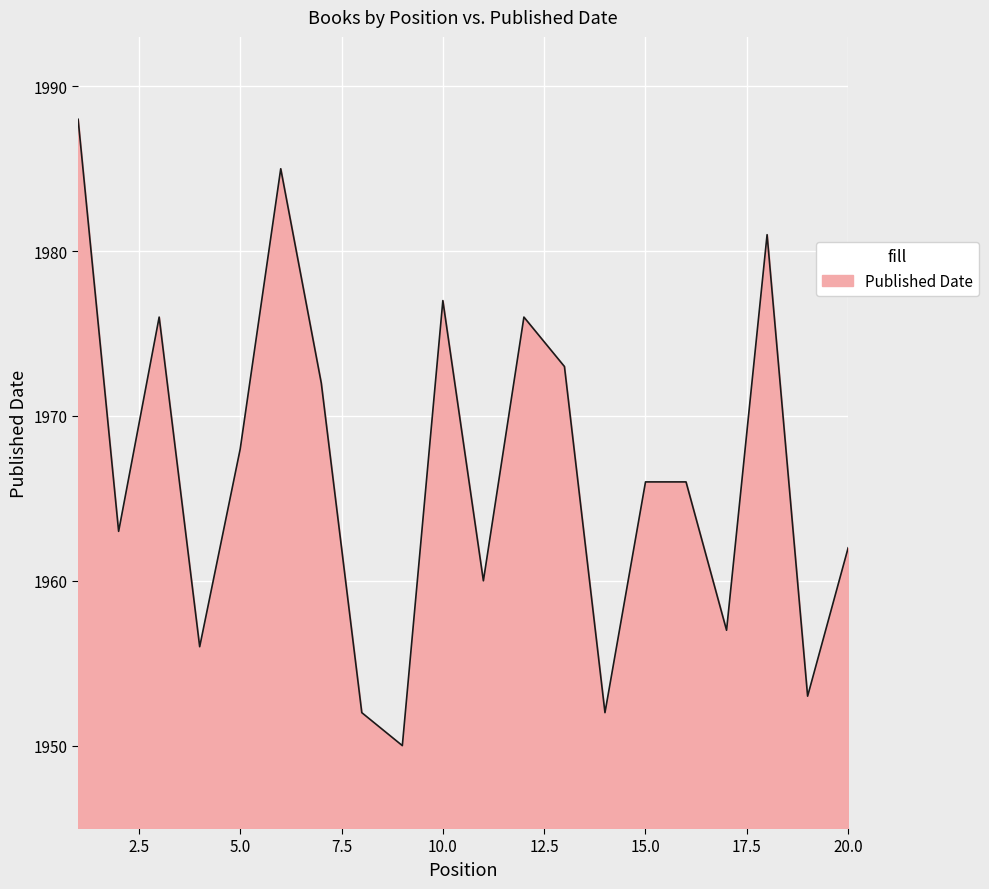

What is the smallest value displayed?

1950